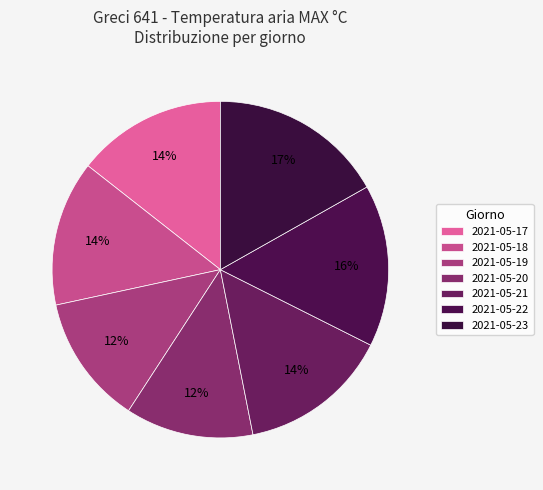

What is the largest slice in the pie chart?

2021-05-23